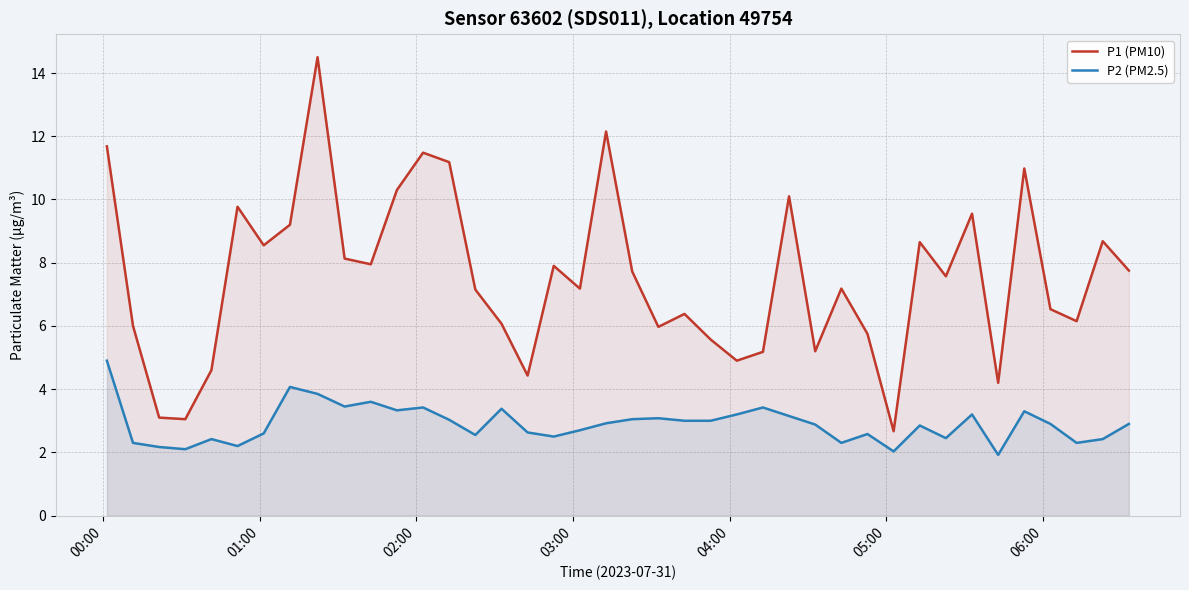

What is the smallest value displayed?

1.9